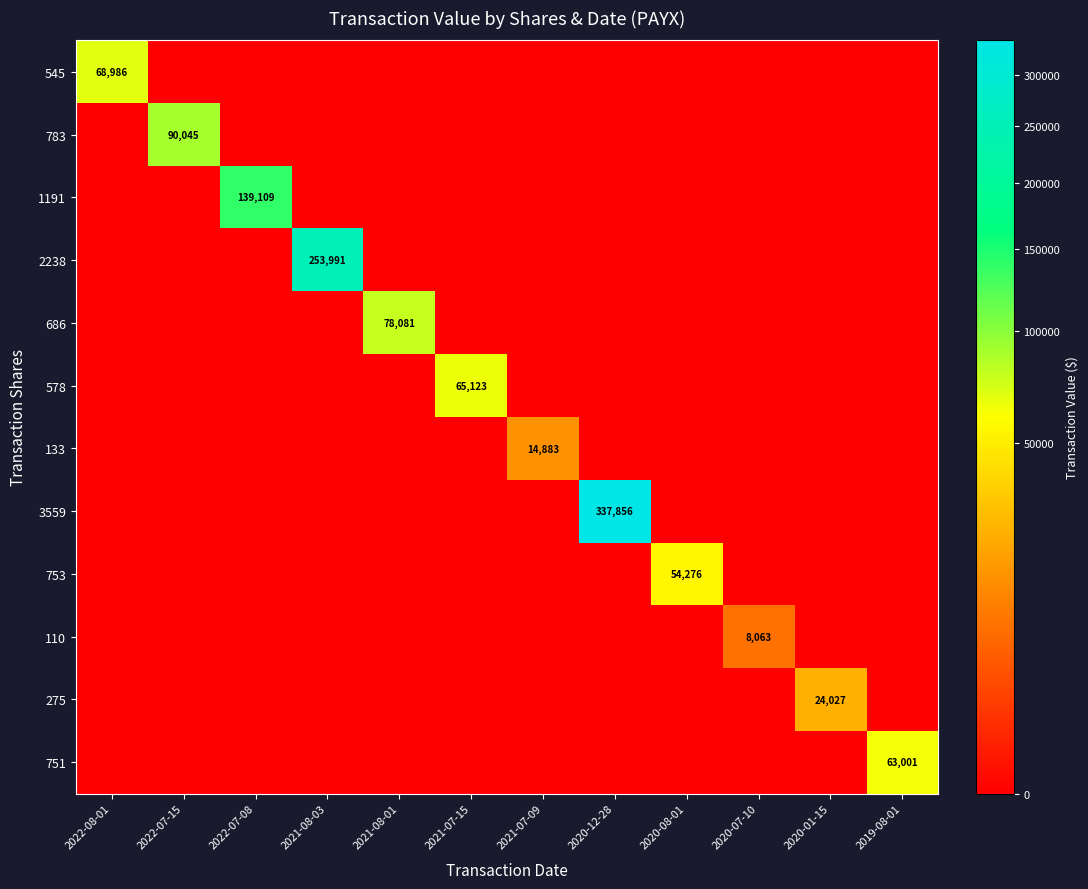

Rank the series by their maximum value, from highest to lowest.

3559, 2238, 1191, 783, 686, 545, 578, 751, 753, 275, 133, 110